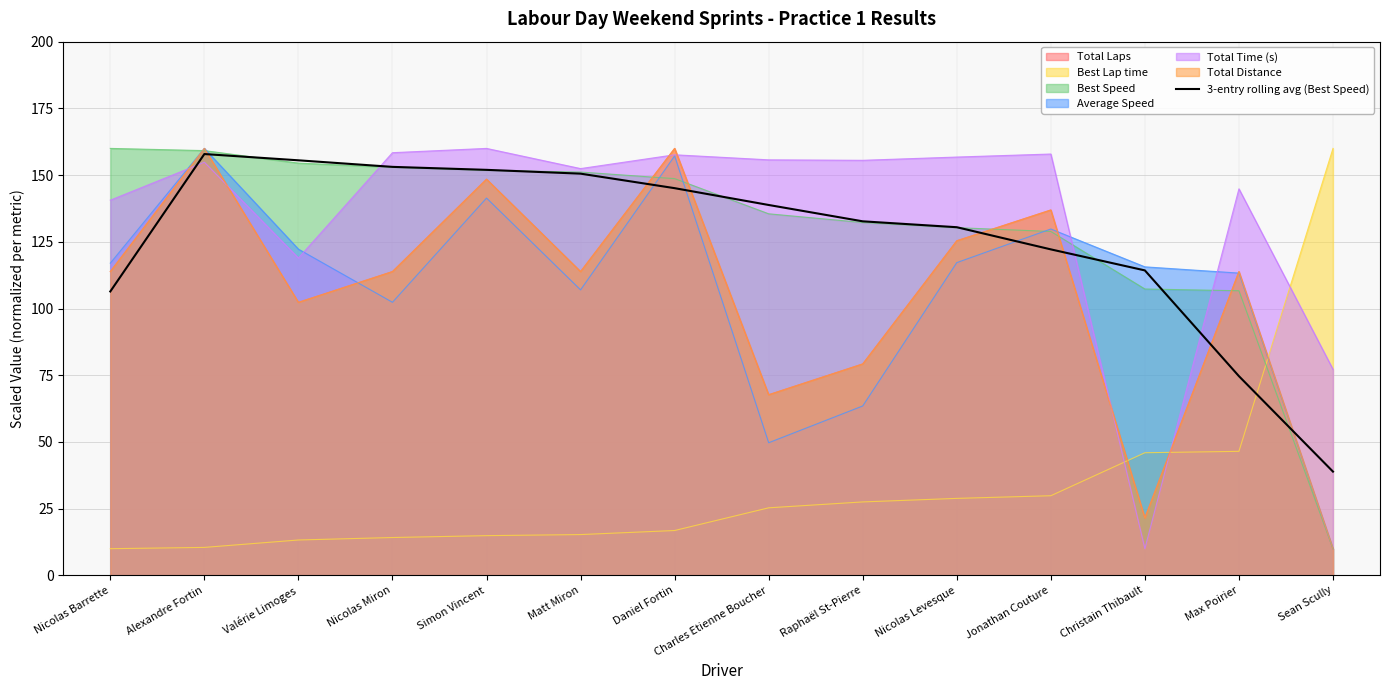

What is the label of the 11th point from the left?

Jonathan Couture